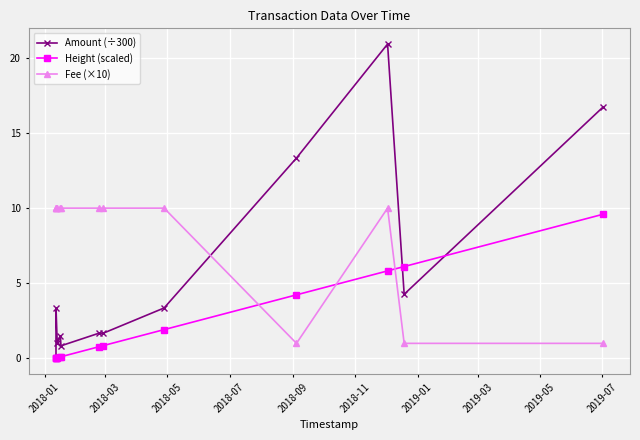

What is the value of the Height (scaled) point at the 7th from the left?

0.8